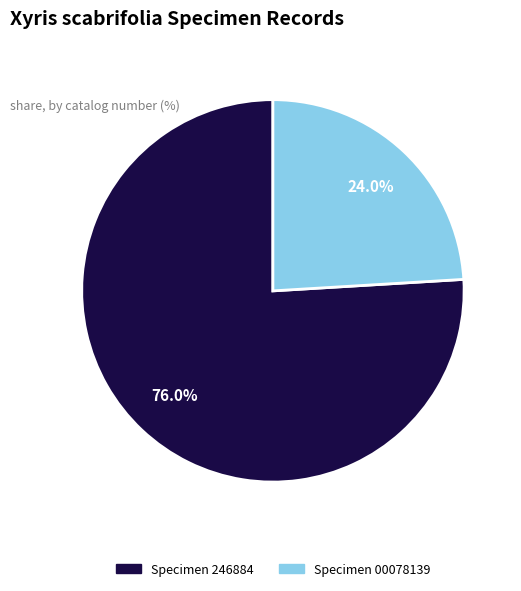

Rank the categories by value from lowest to highest.

Specimen 00078139, Specimen 246884